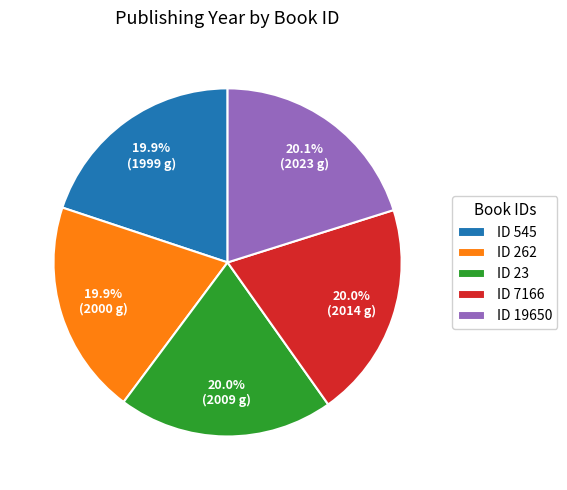

Is there a majority slice in this chart?

No